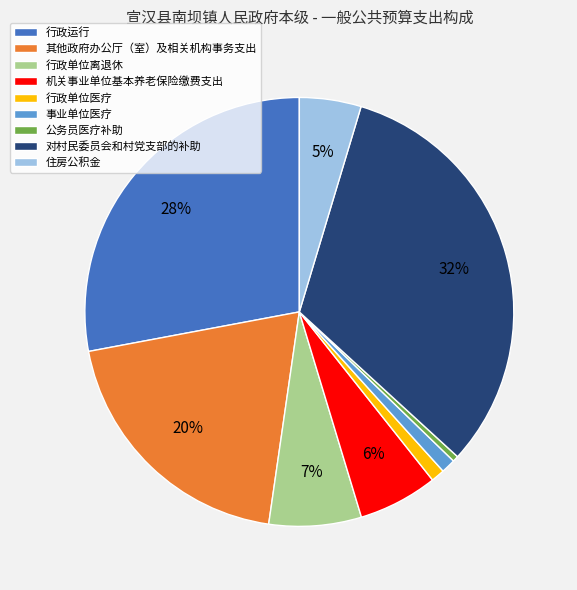

Which slice is the largest?

对村民委员会和村党支部的补助